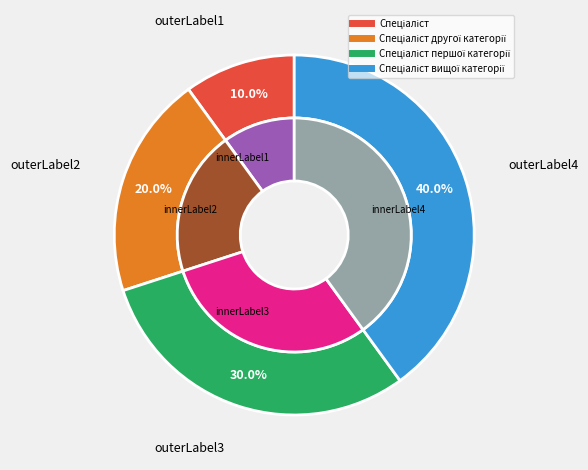

Combined, what portion of the pie is Спеціаліст and Спеціаліст вищої категорії?

50.0%